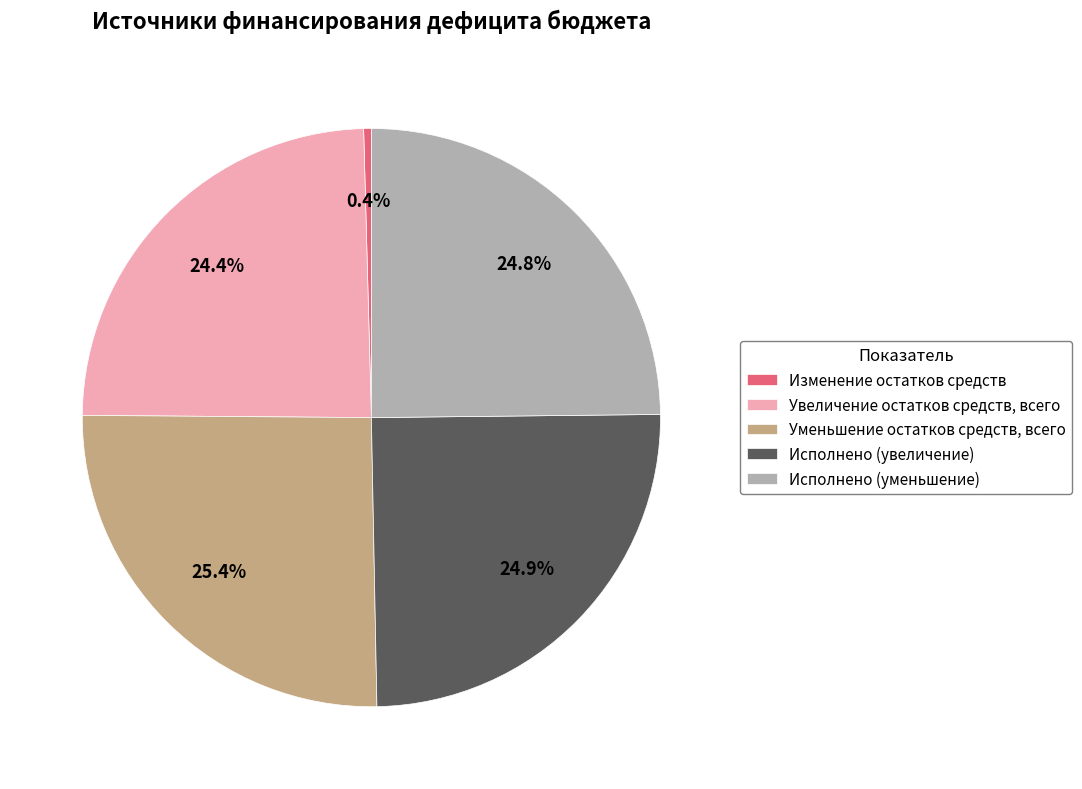

How many segments does this pie chart have?

5